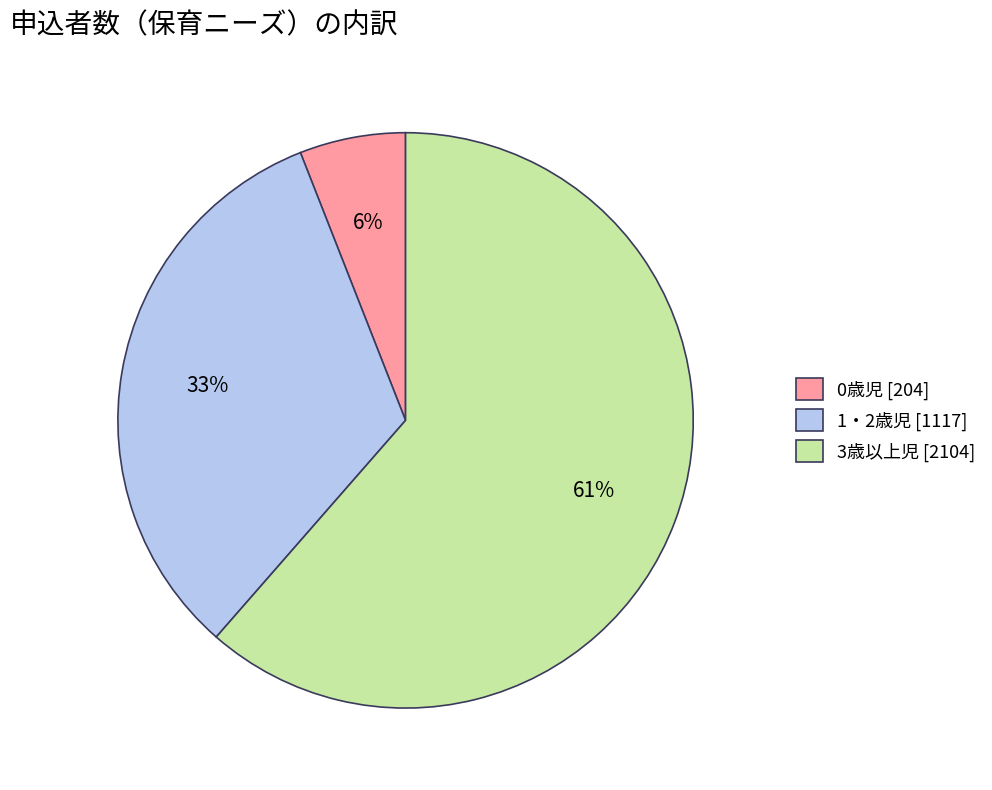

What percentage is the 0歳児 slice, to the nearest percent?

6%